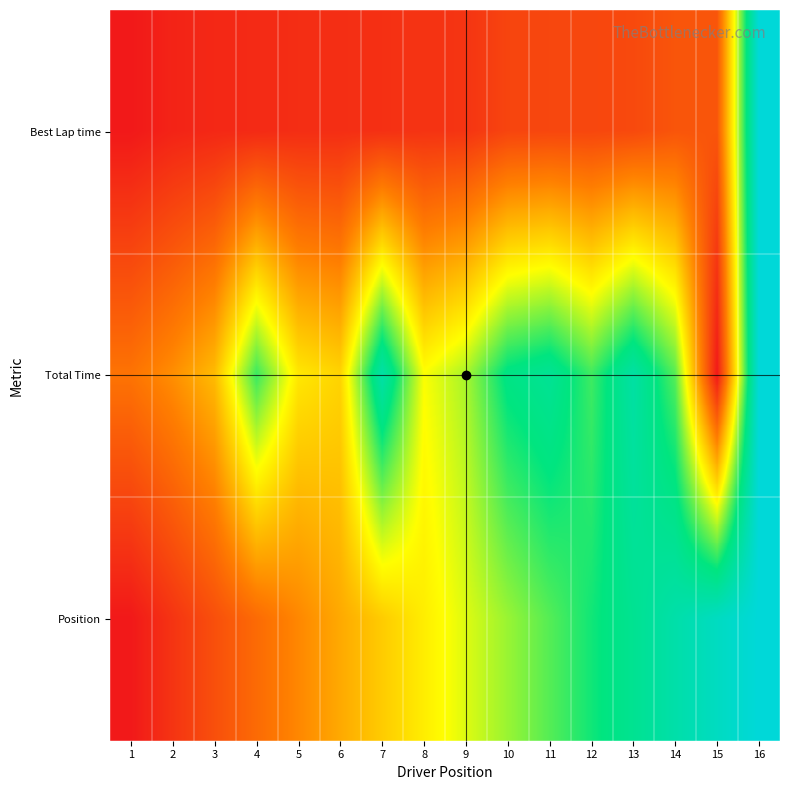

Which has a higher value, 13 or 4?

13